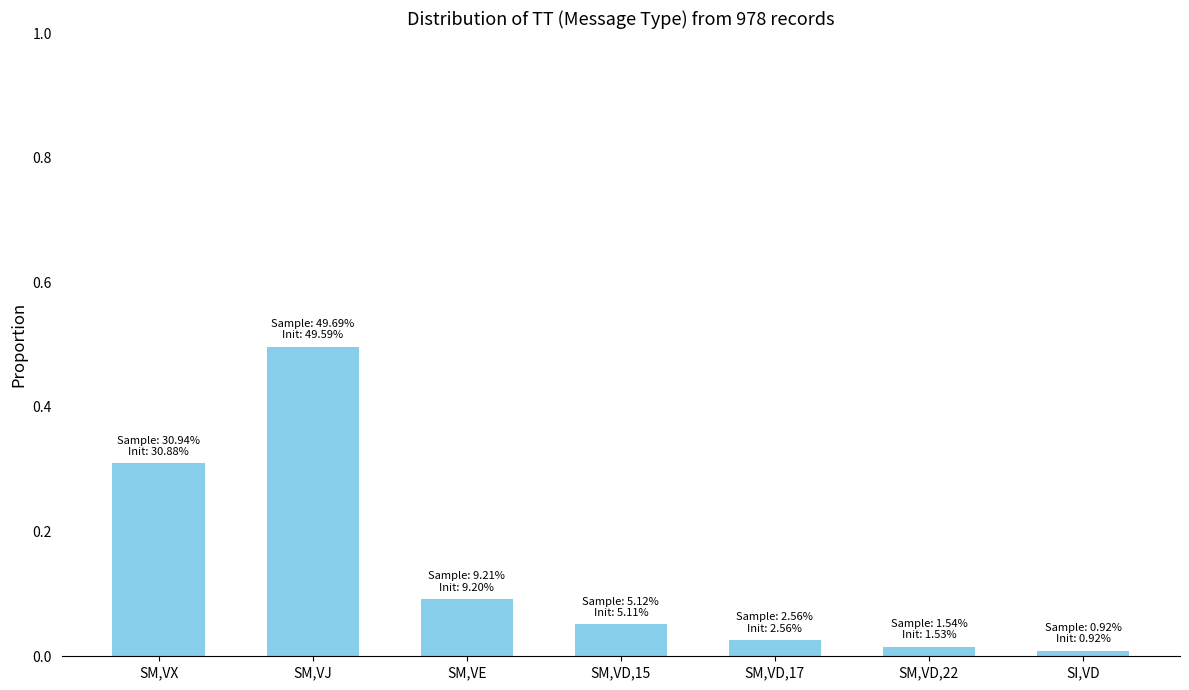

What is the label of the 1st bar from the right?

SI,VD